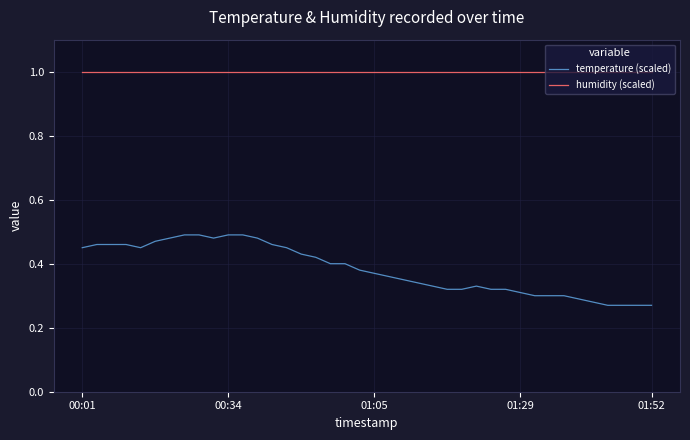

What is the greatest value displayed?

1.0